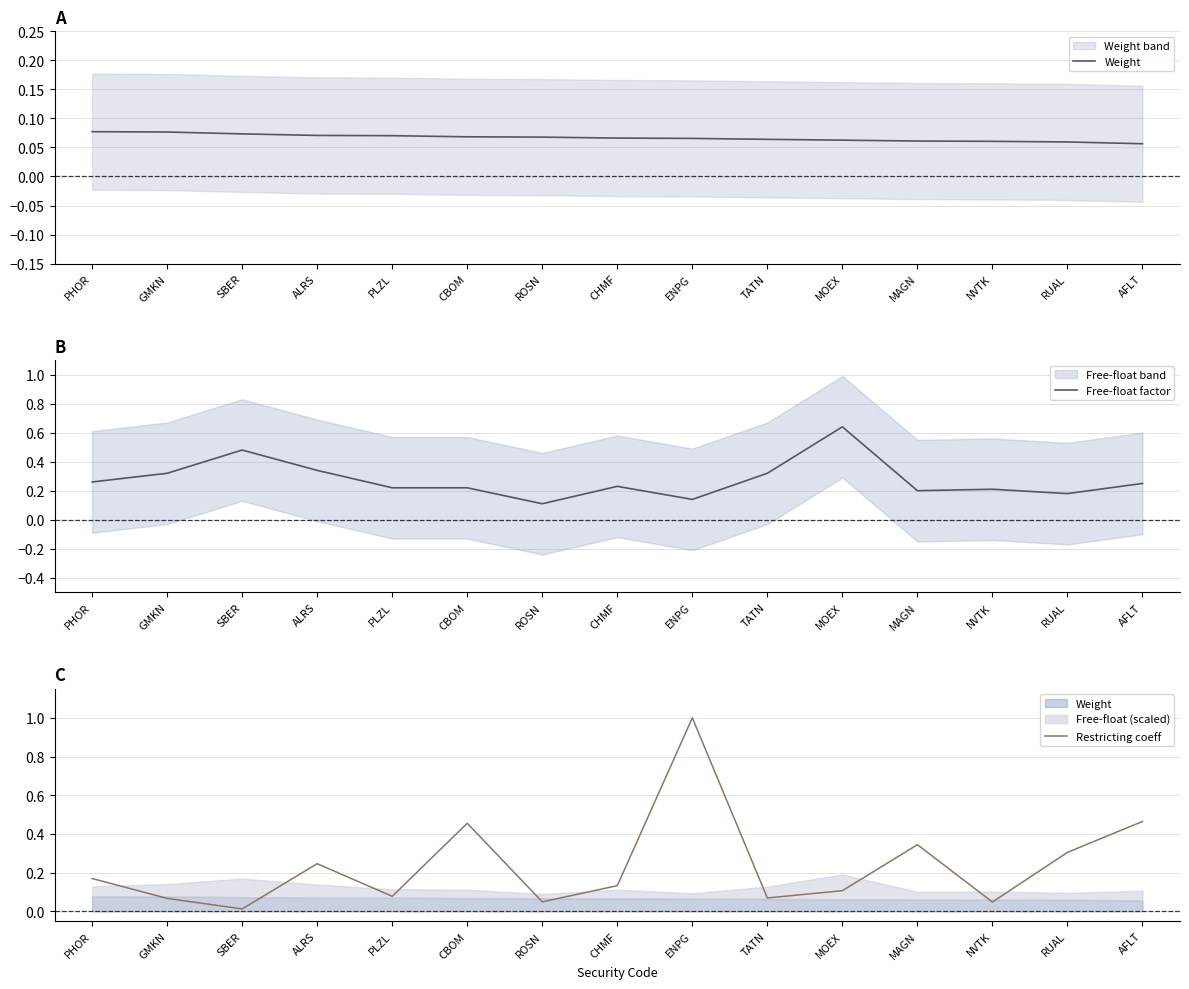

The Free-float factor series shows 0.2 at MAGN. True or false?

True